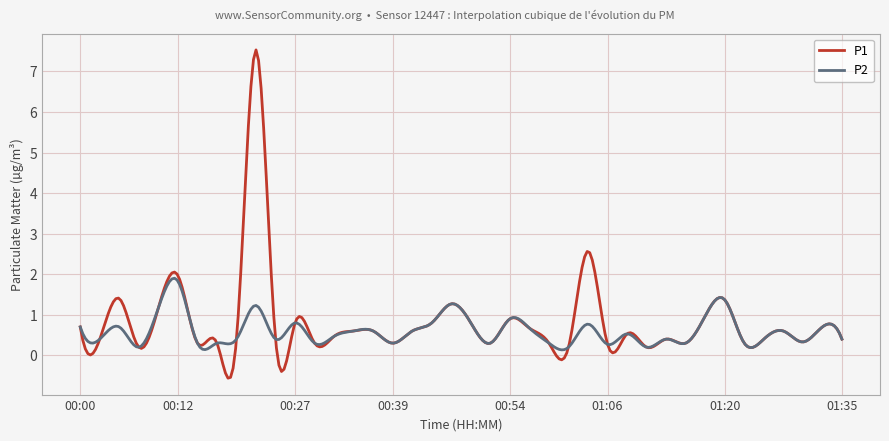

List the series in order of their peak value, lowest first.

P2, P1